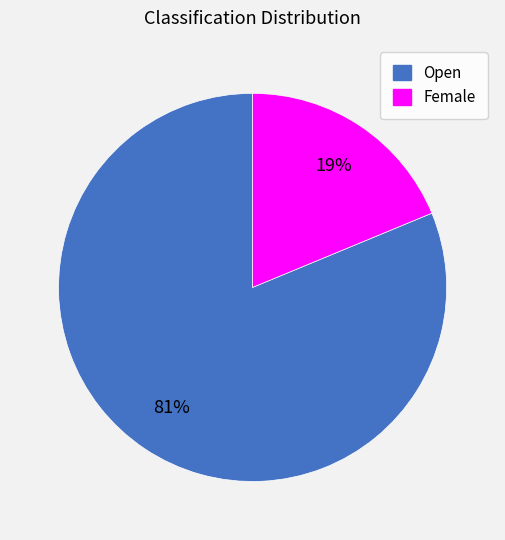

How many segments does this pie chart have?

2